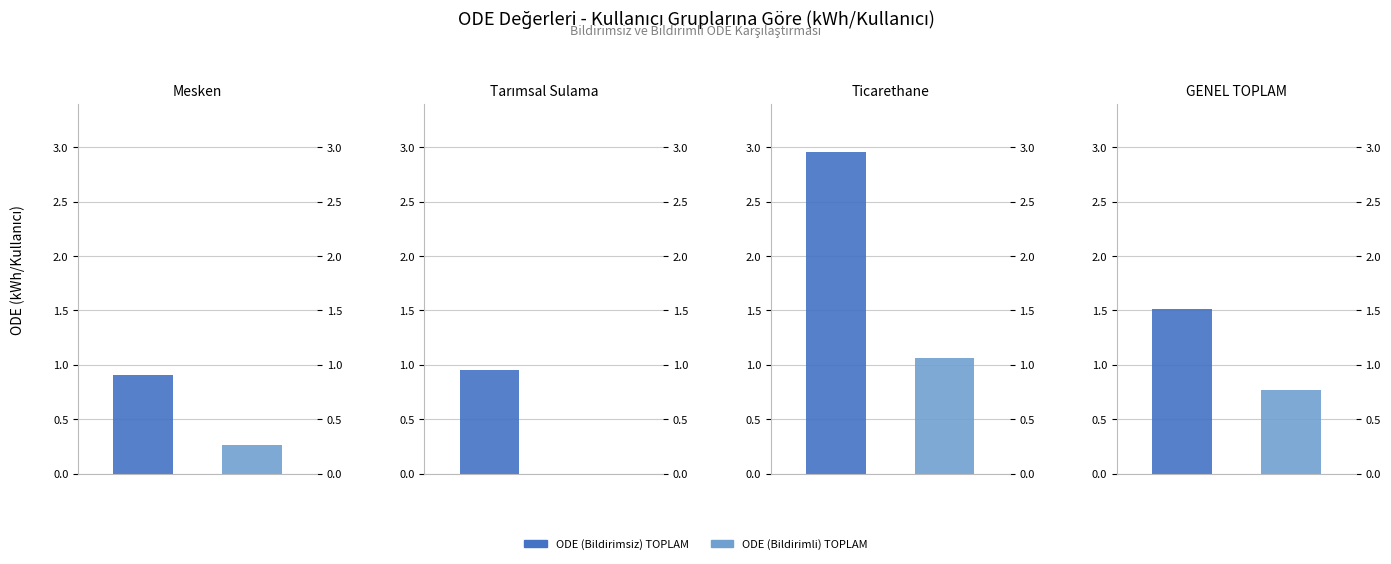

What is the sum of all ODE (Bildirimsiz) TOPLAM values?

6.3